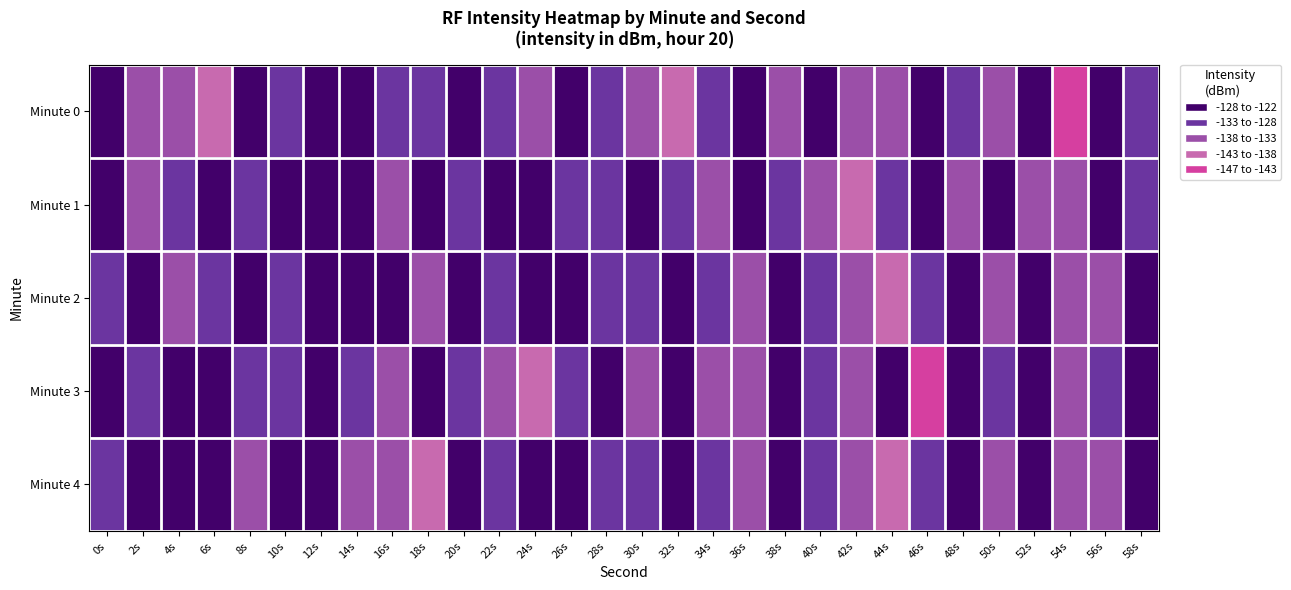

Count the number of data series in this chart.

5